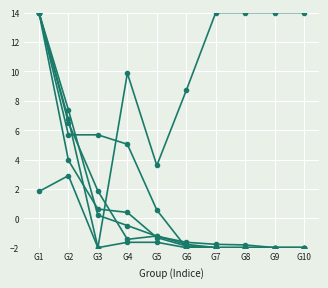

True or false: Content Word Count has a value of -2.8 at G8.

False